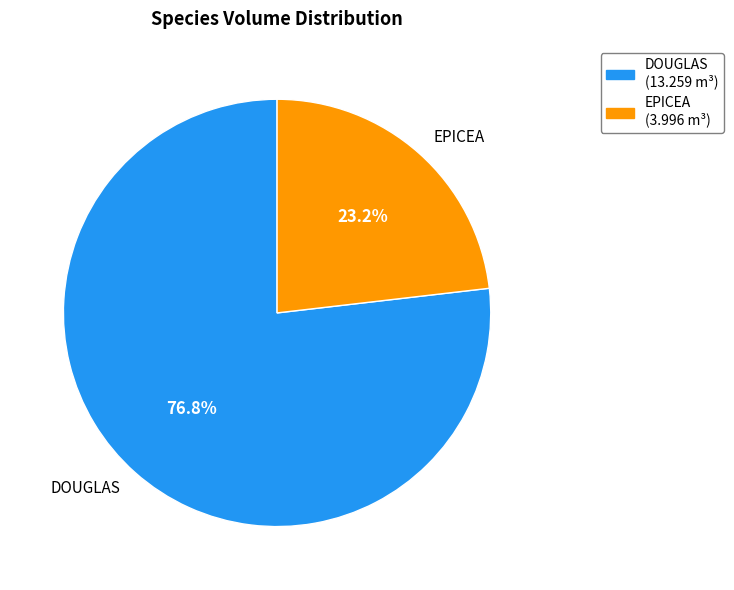

Which category has the smallest portion of the pie?

EPICEA